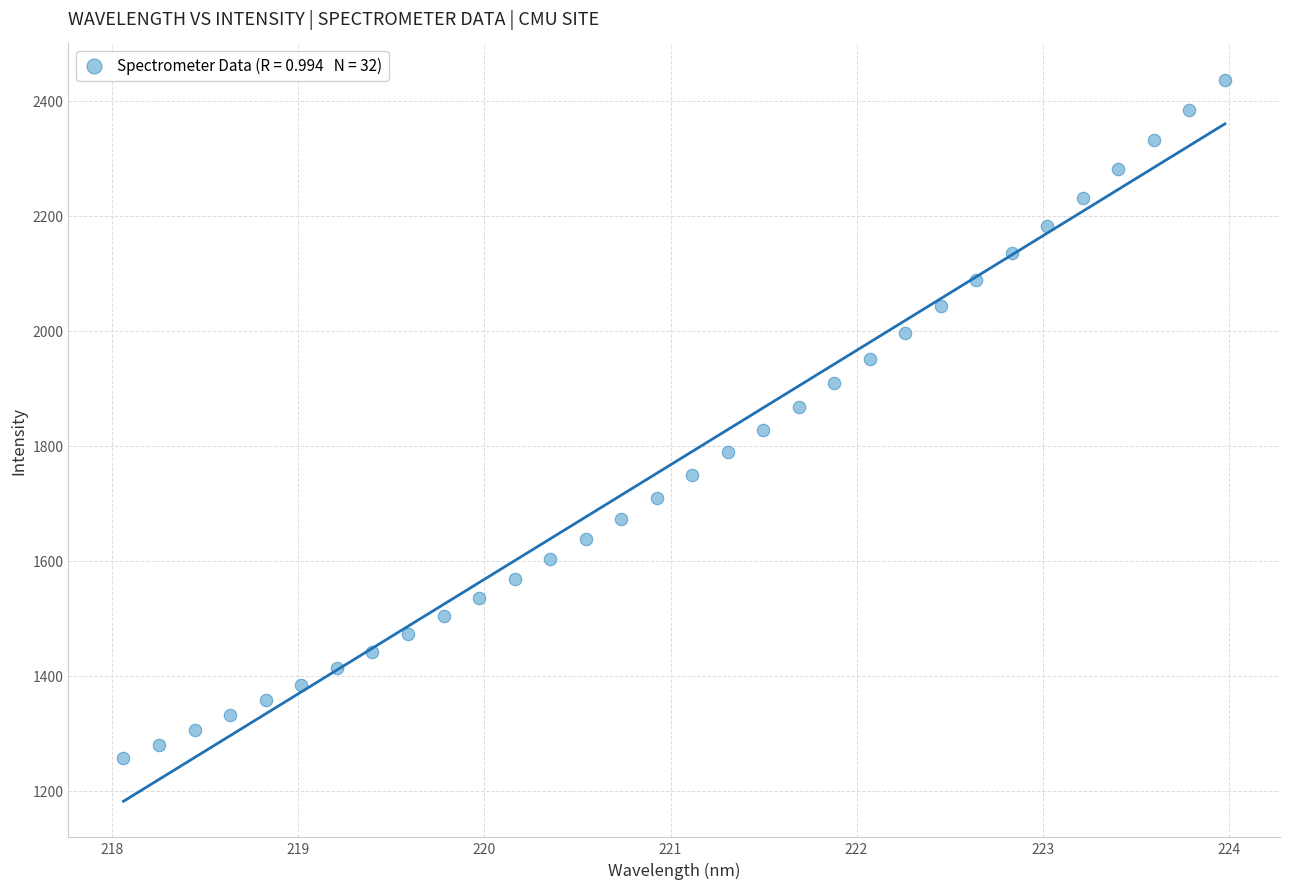

What is the range of Y values (max minus min)?

1179.9